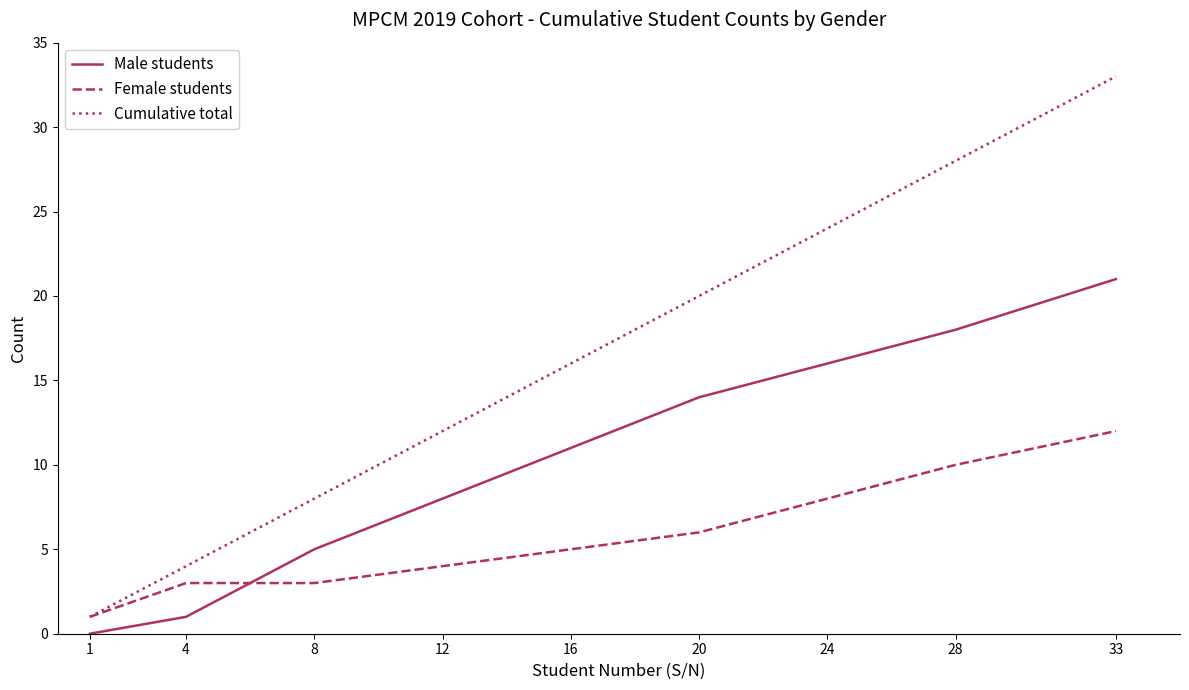

List the series in order of their peak value, lowest first.

Female students, Male students, Cumulative total